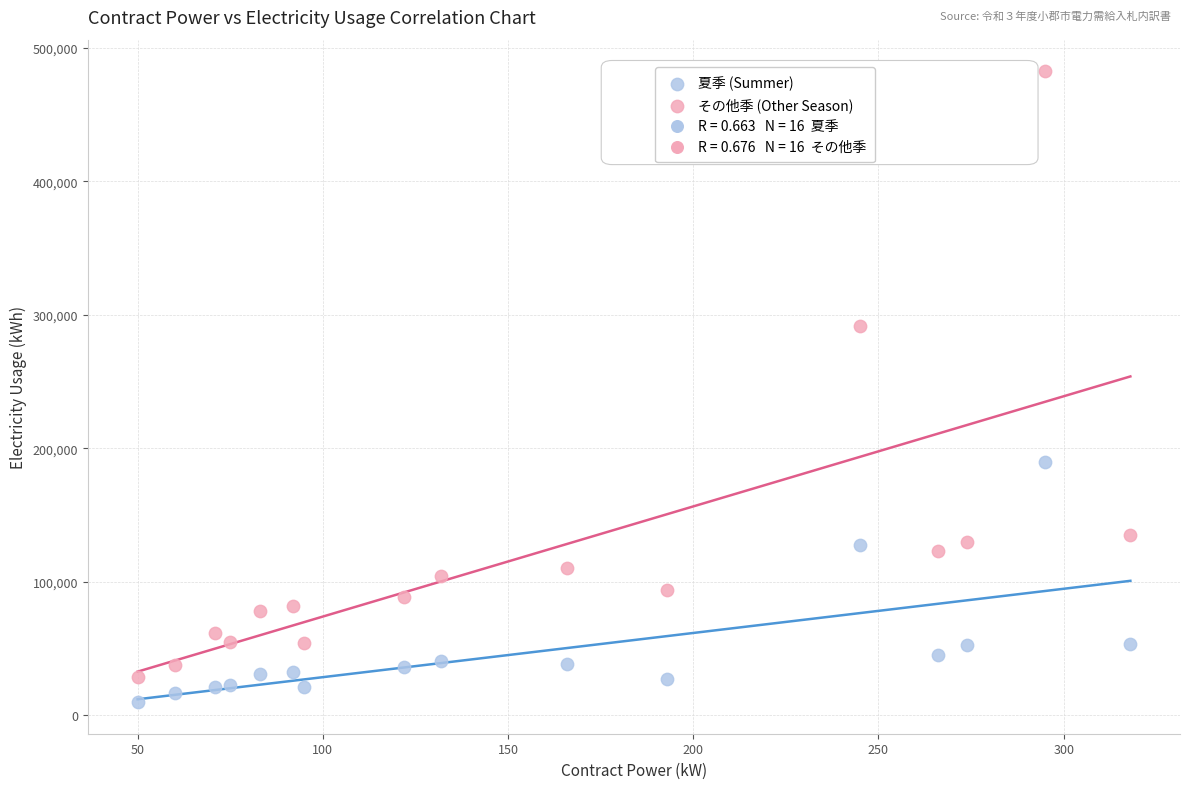

What is the X range (max minus min) for the scatter plot?

268